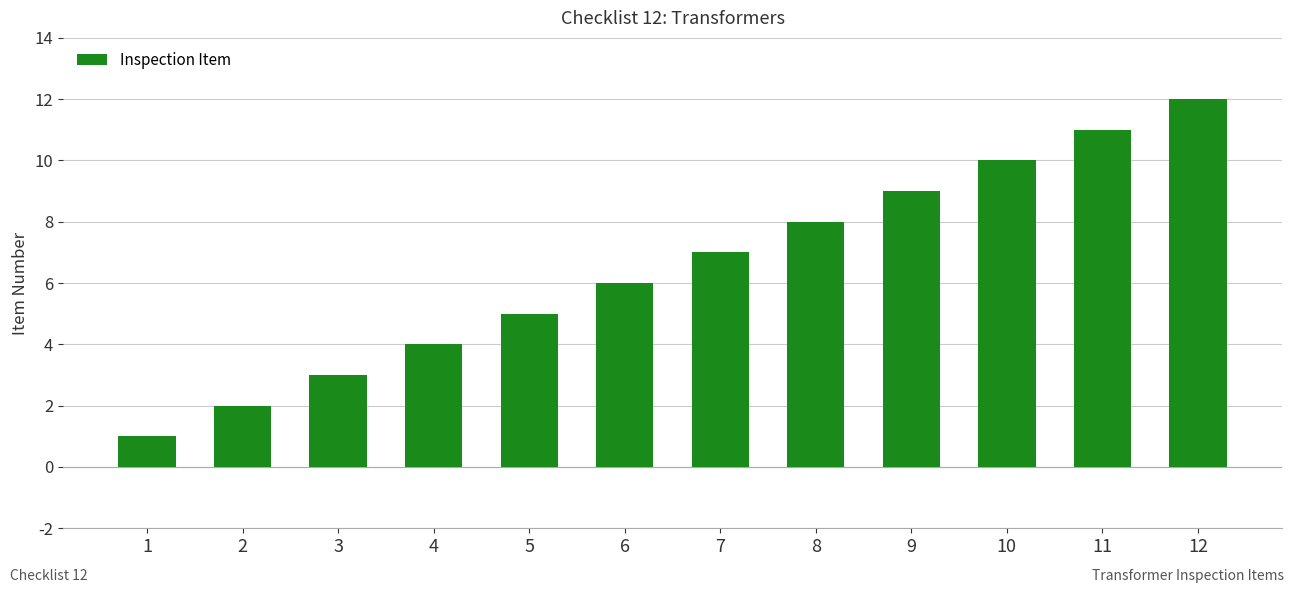

At which category does the chart reach its minimum across all series?

1